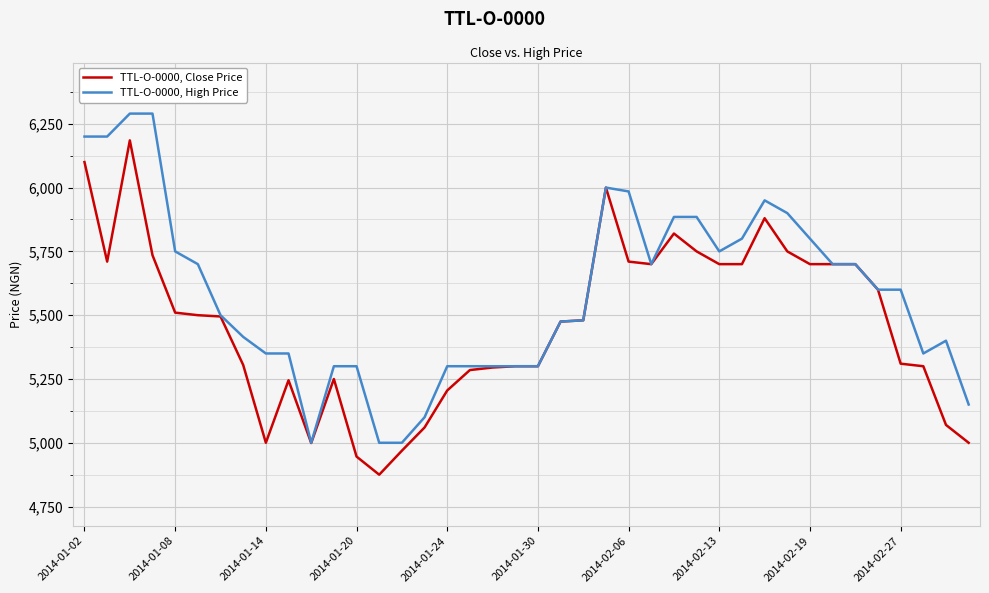

Which series has the largest total across all categories?

TTL-O-0000, High Price